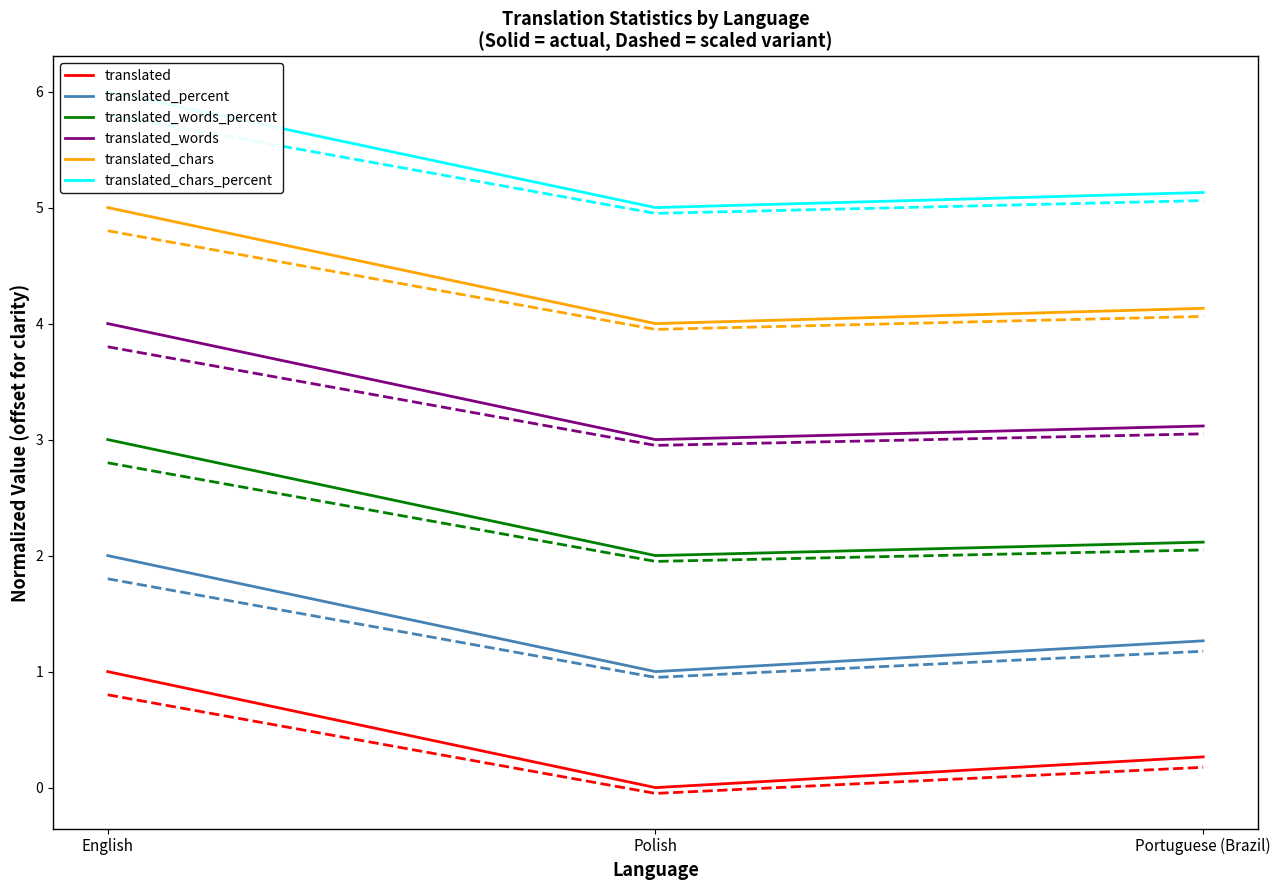

How many lines are shown in the chart?

6